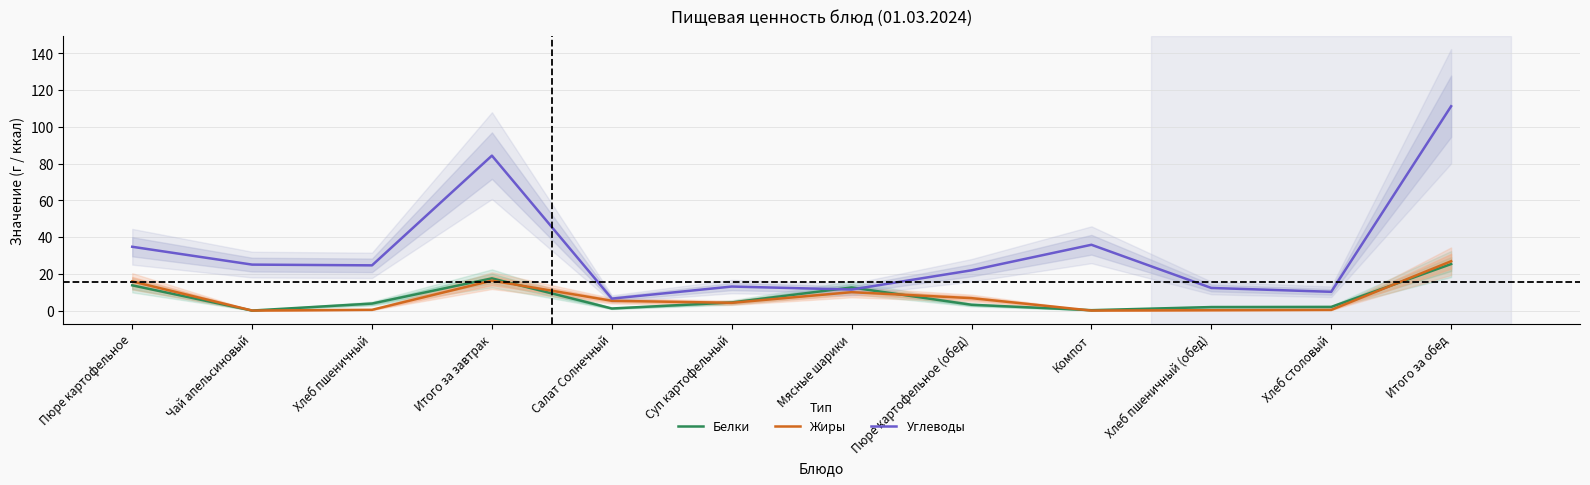

How many positive values does the Белки series have?

11